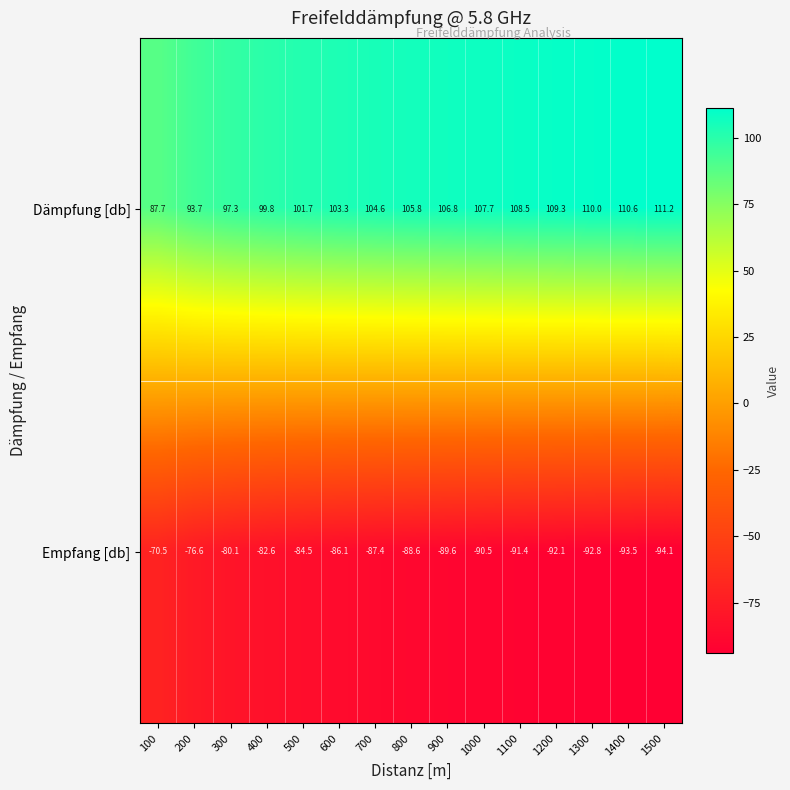

What is the sum of the Dämpfung [db] values at 600 and 1200?

212.6